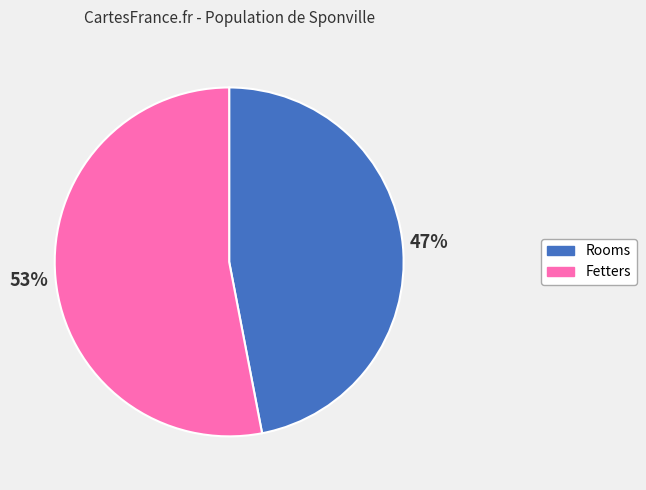

Is there any slice that represents more than half of the pie?

Yes